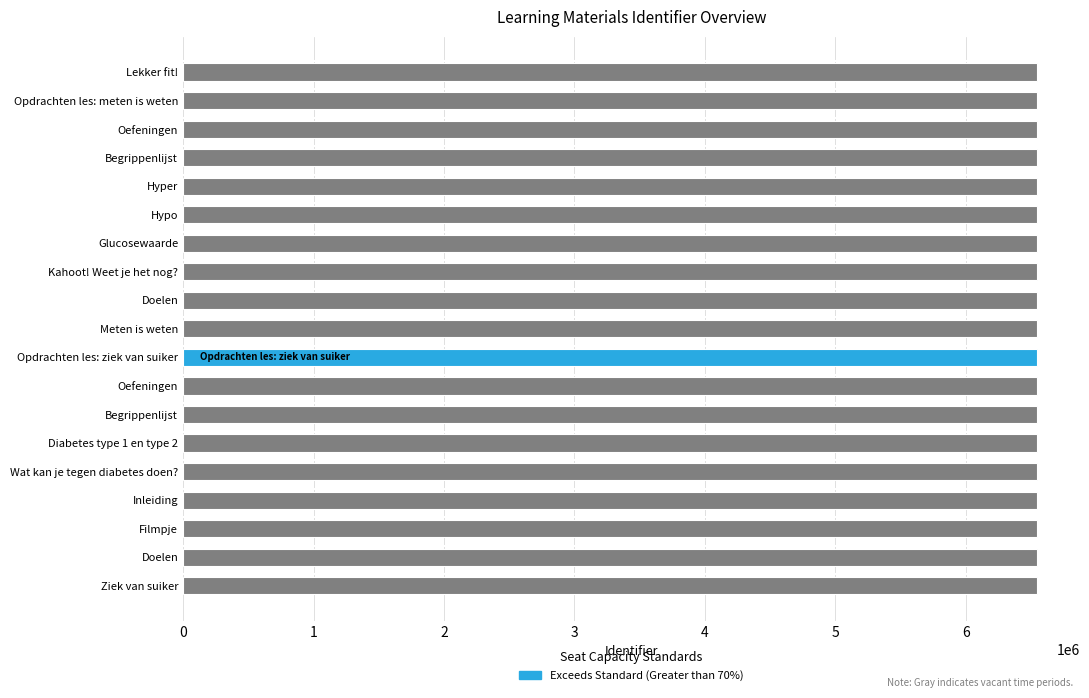

Count the number of categories in the chart.

19